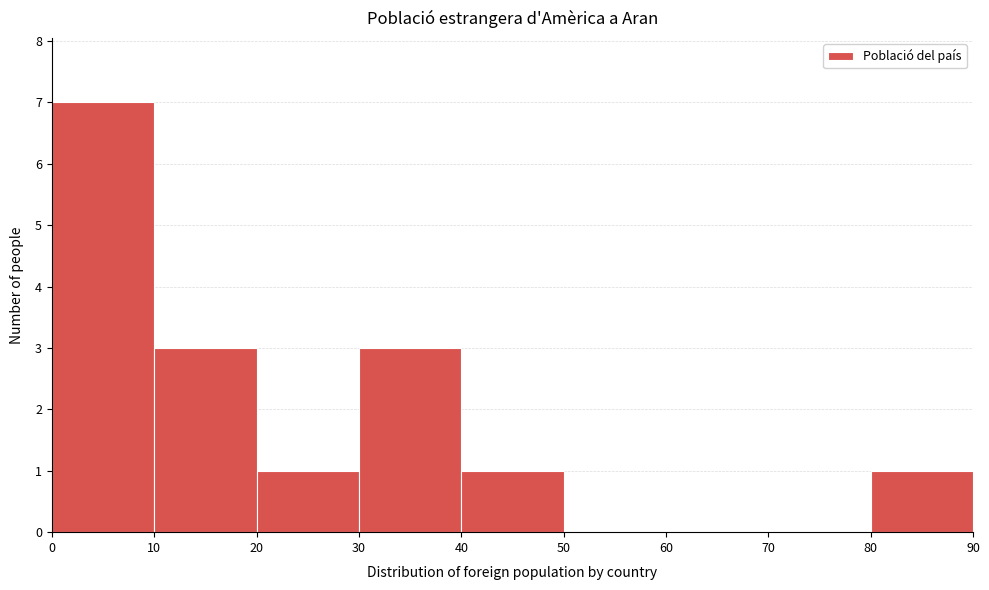

Over which range of the x-axis is the bar tallest?

0 to 10